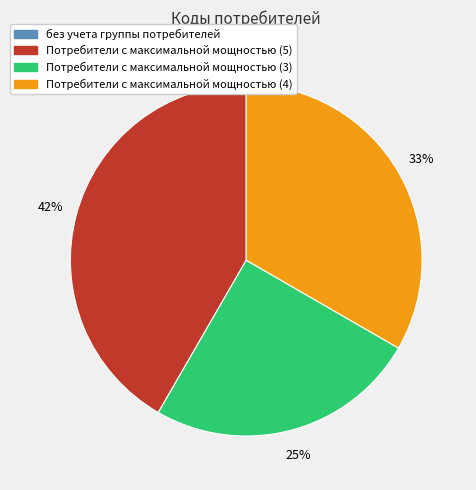

Do Потребители с максимальной мощностью (5) and Потребители с максимальной мощностью (3) together represent more than half of the pie?

Yes